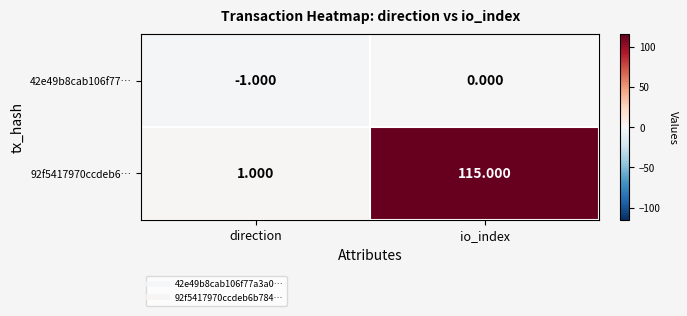

At which category is the sum across all series the highest?

io_index